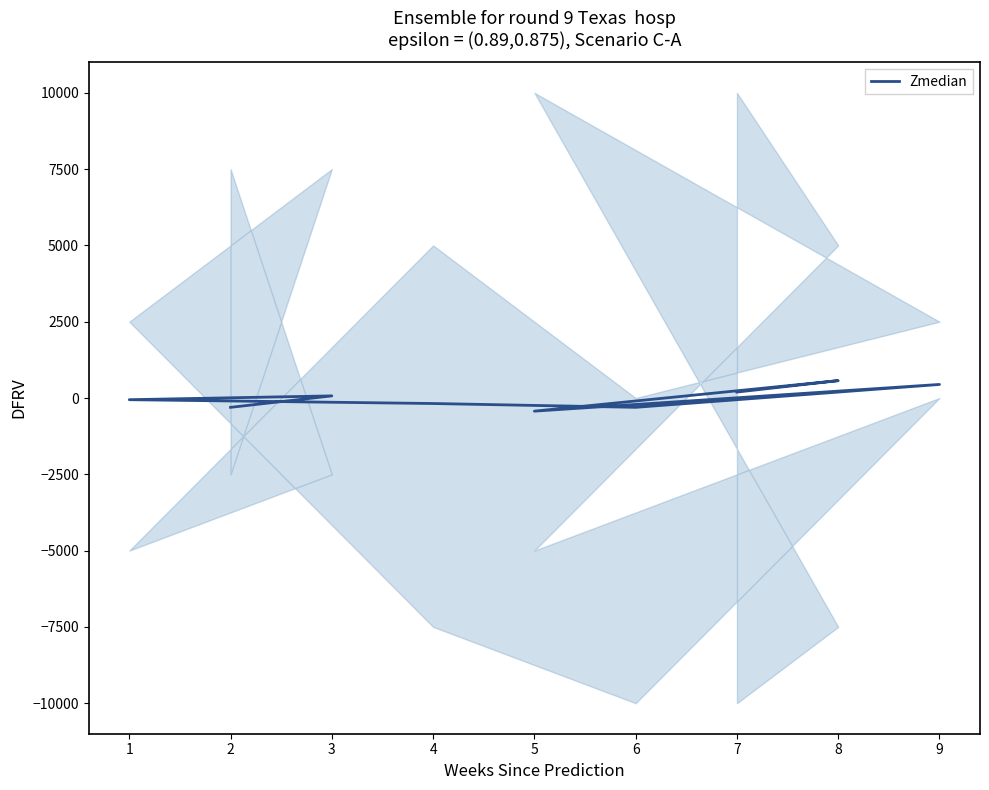

Is this an area chart (filled region under the line)?

No